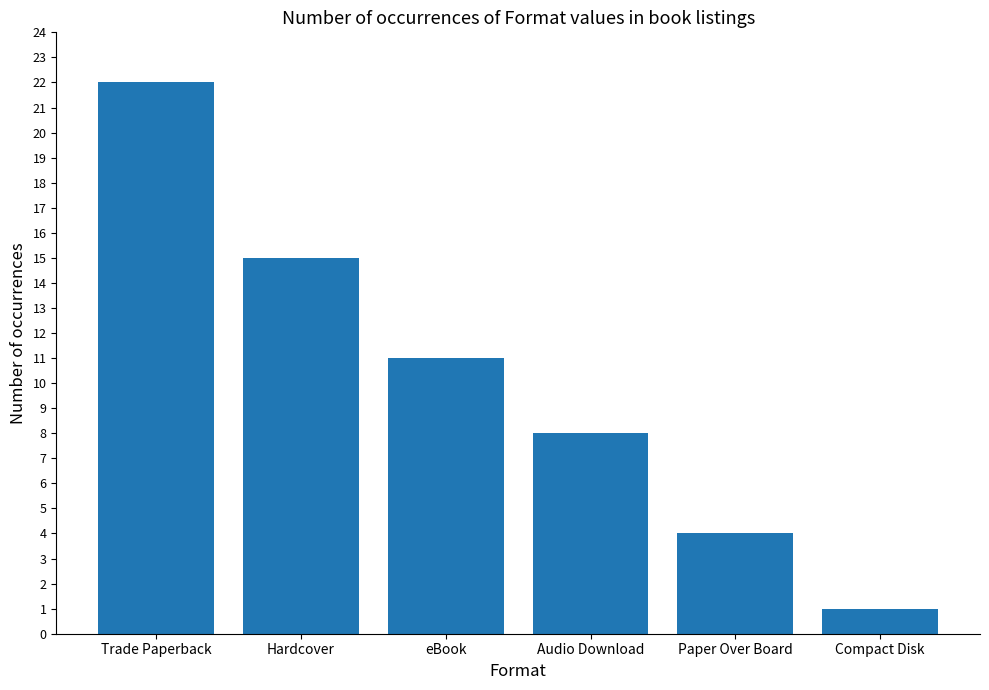

The chart shows a value of 23 at Hardcover. True or false?

False